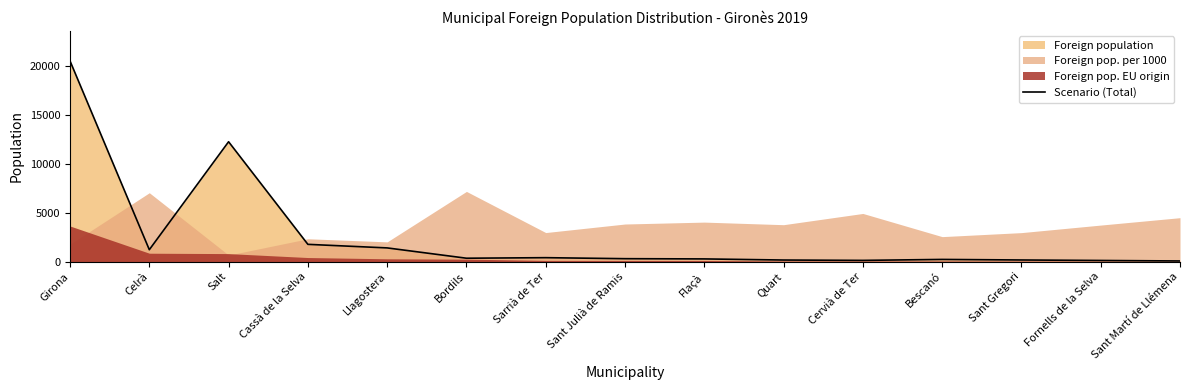

Where is the data nearest to the value 10281?

Salt